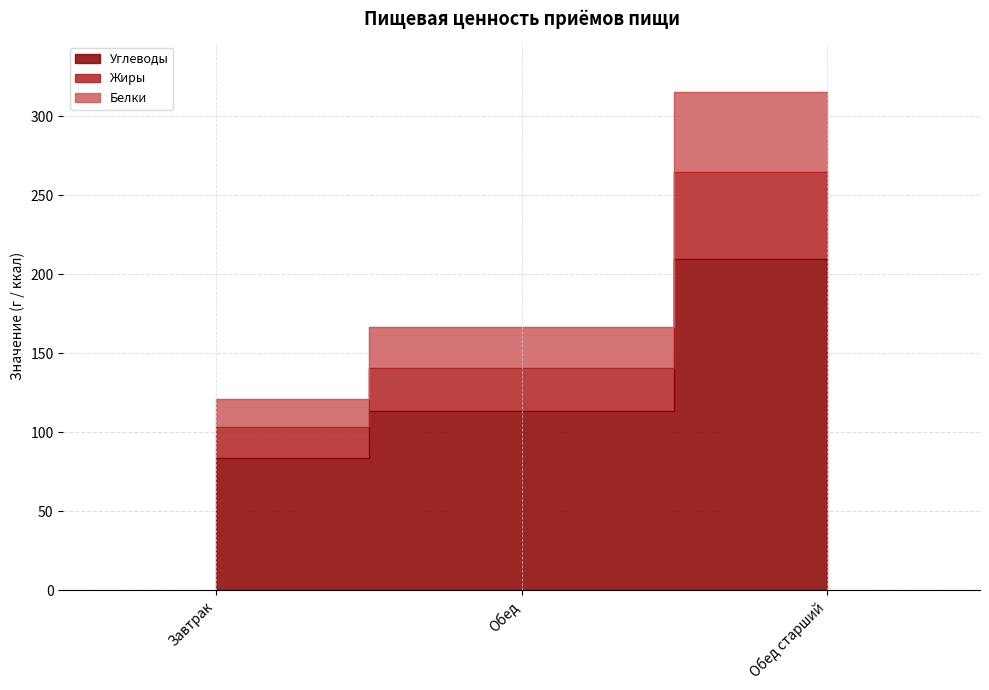

What is the difference between the Жиры values at Завтрак and Обед старший?

161.3